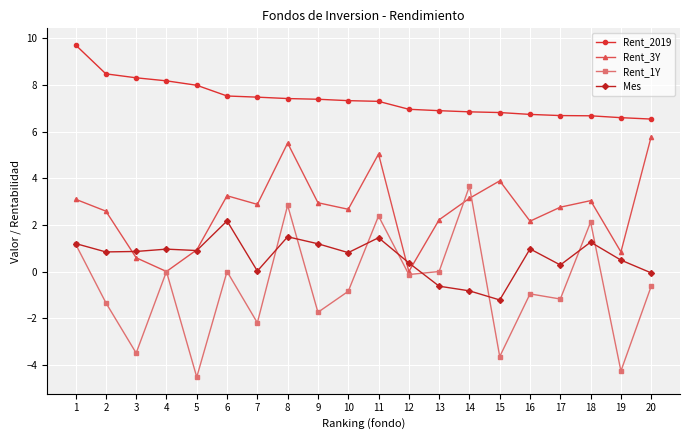

Rank the series by their average value, from highest to lowest.

Rent_2019, Rent_3Y, Mes, Rent_1Y